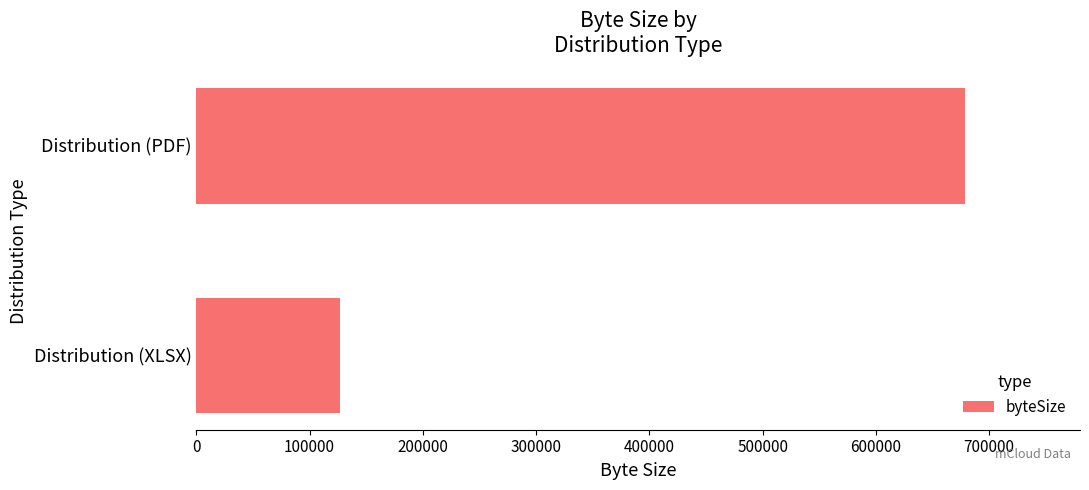

What is the maximum value shown in the chart?

678386